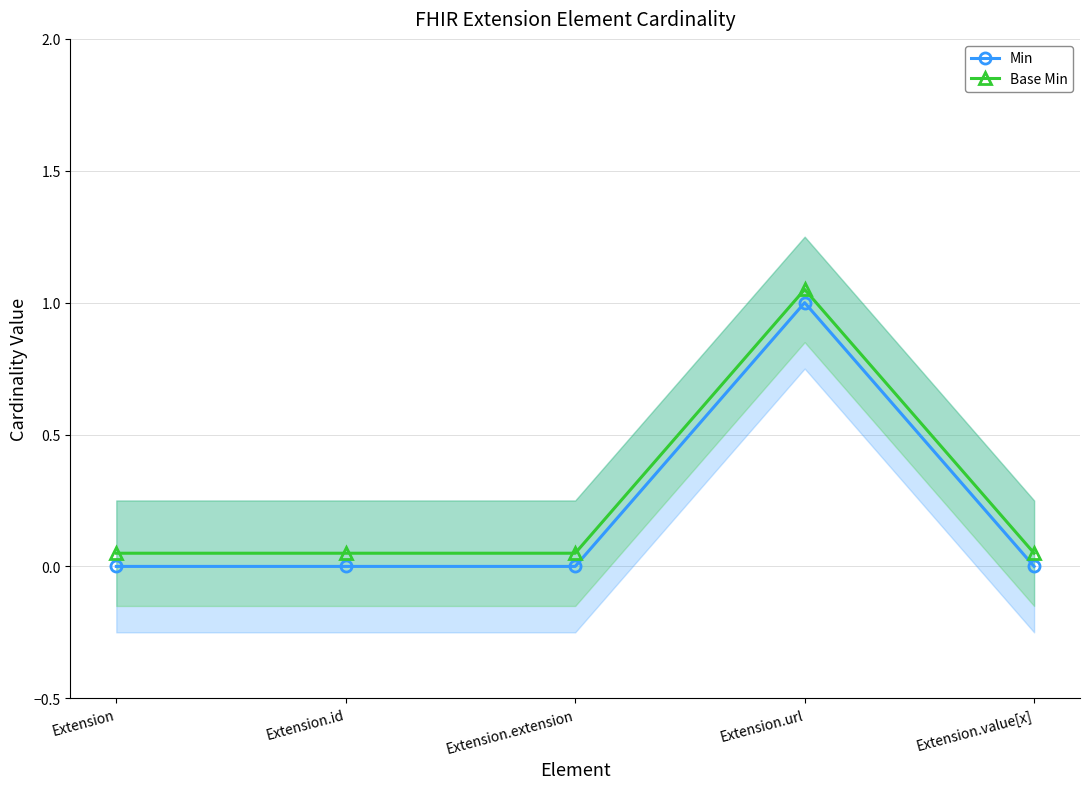

List the labels in order of Base Min value, smallest first.

Extension, Extension.id, Extension.extension, Extension.value[x], Extension.url